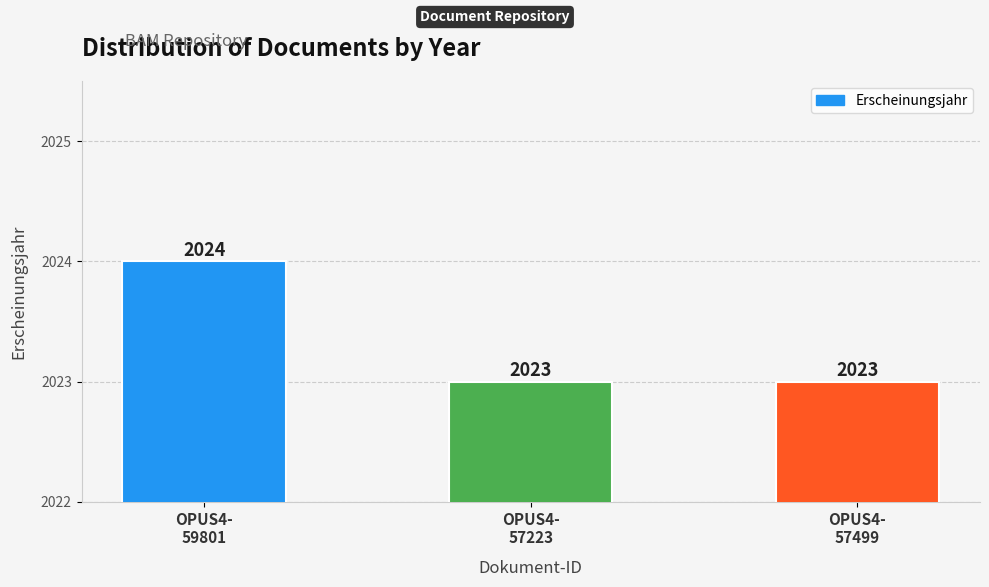

What is the value of the 2nd bar from the left?

2023